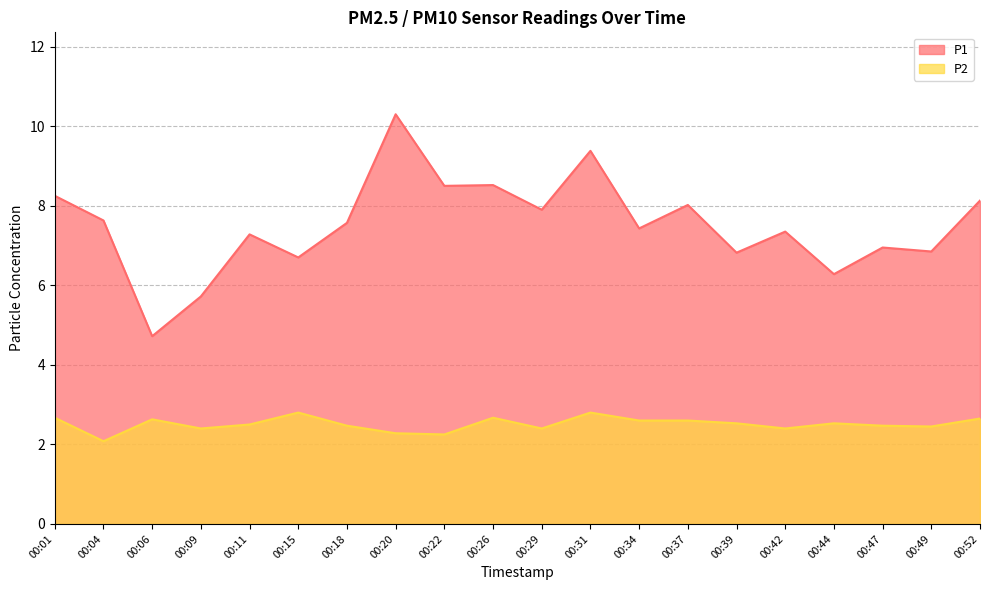

Count the P2 values in the range 2 to 3.

20